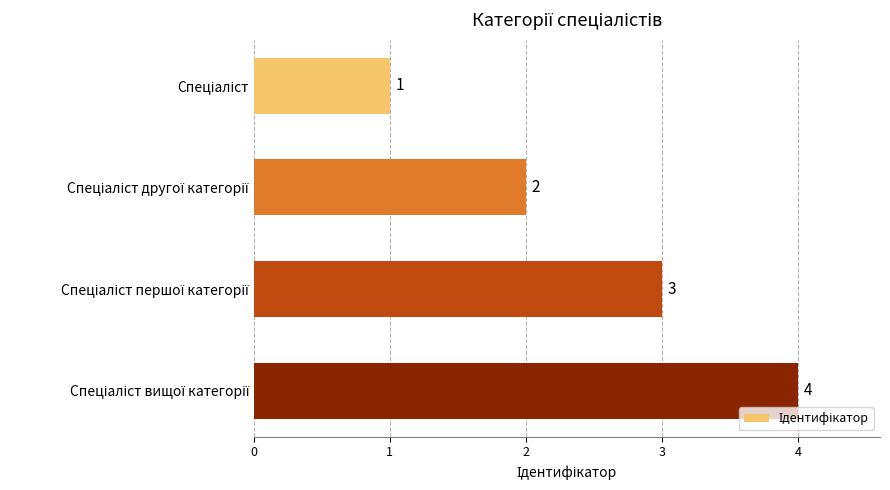

What is the value of the 2nd bar from the top?

2